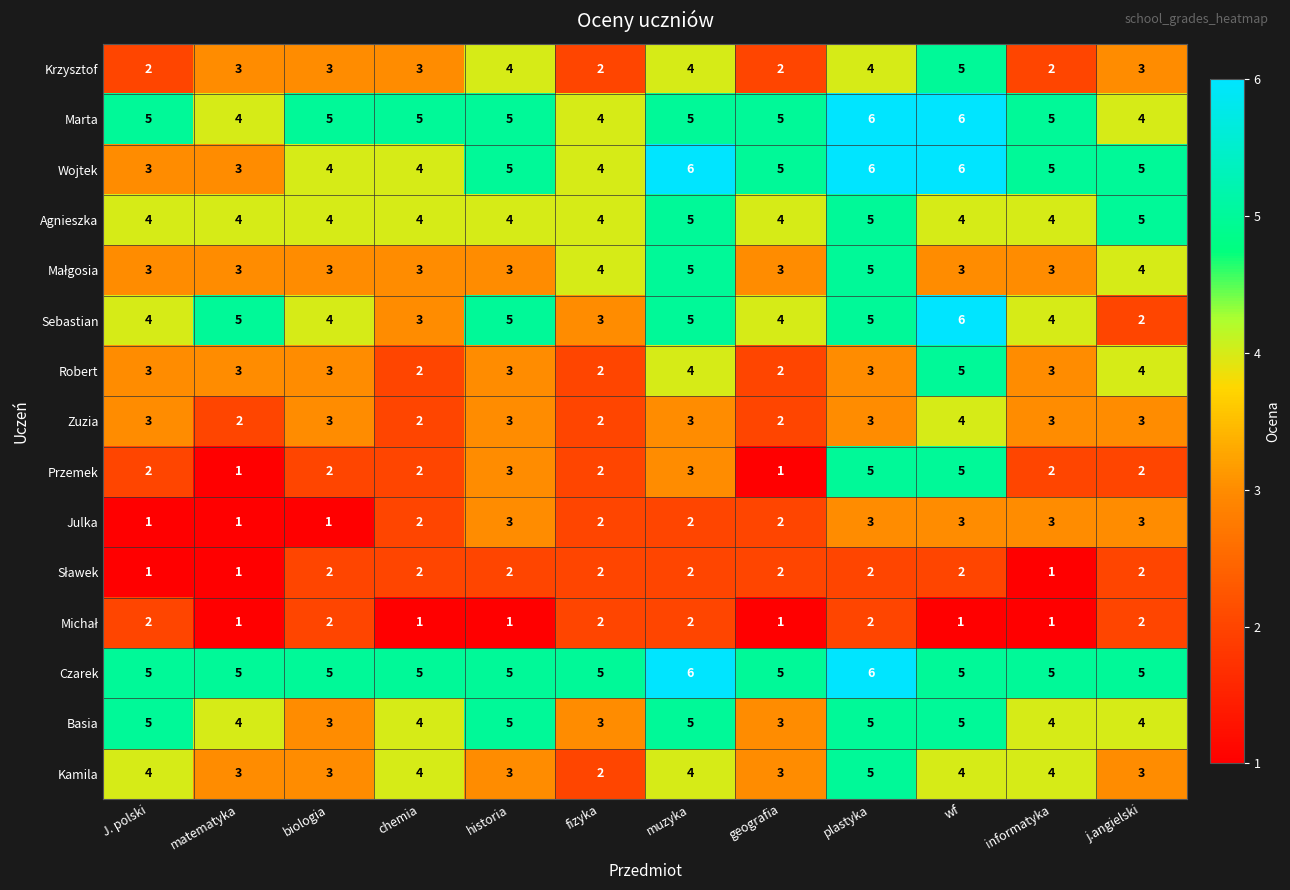

What is the total value across all series at J. polski?

47